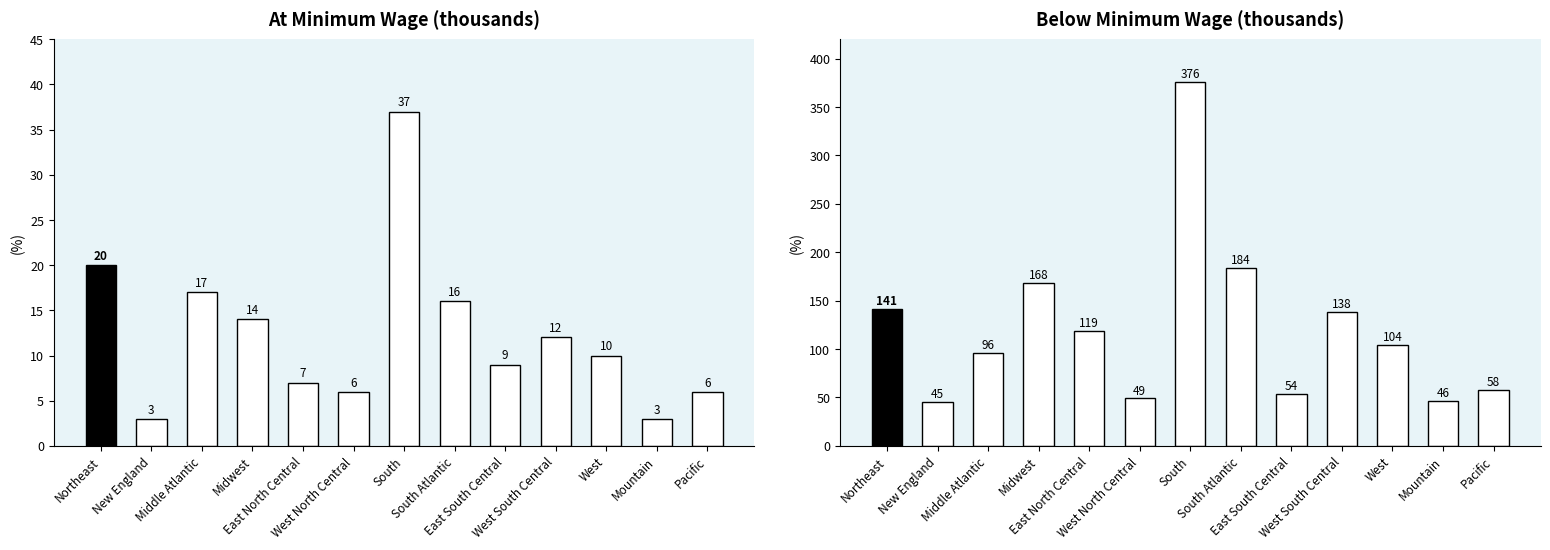

What are all the series names shown in the legend?

At minimum wage, Below minimum wage